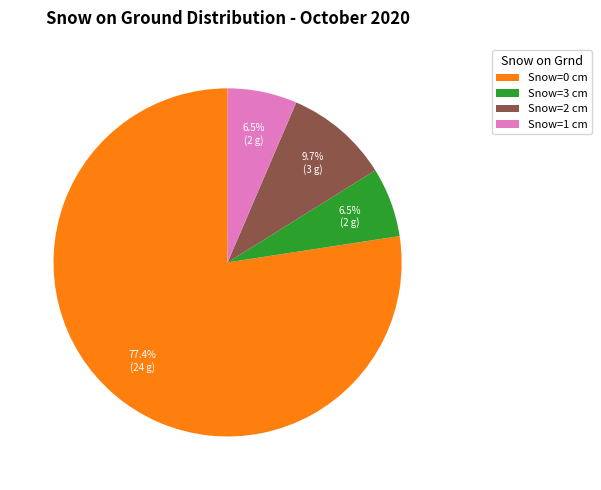

Combined, do Snow=1 cm and Snow=2 cm account for over 50%?

No